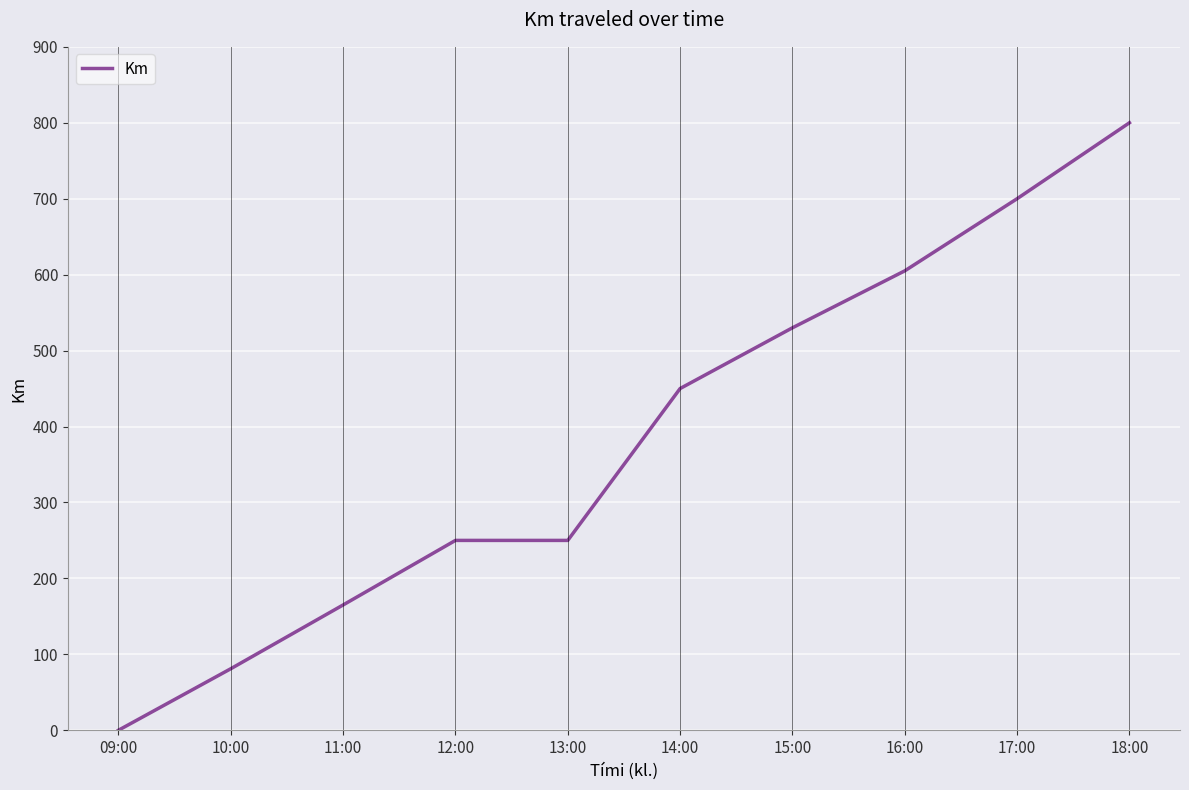

Reading left to right, transcribe all the data shown in this chart.

0	81	165	250	250	450	530	605	700	800